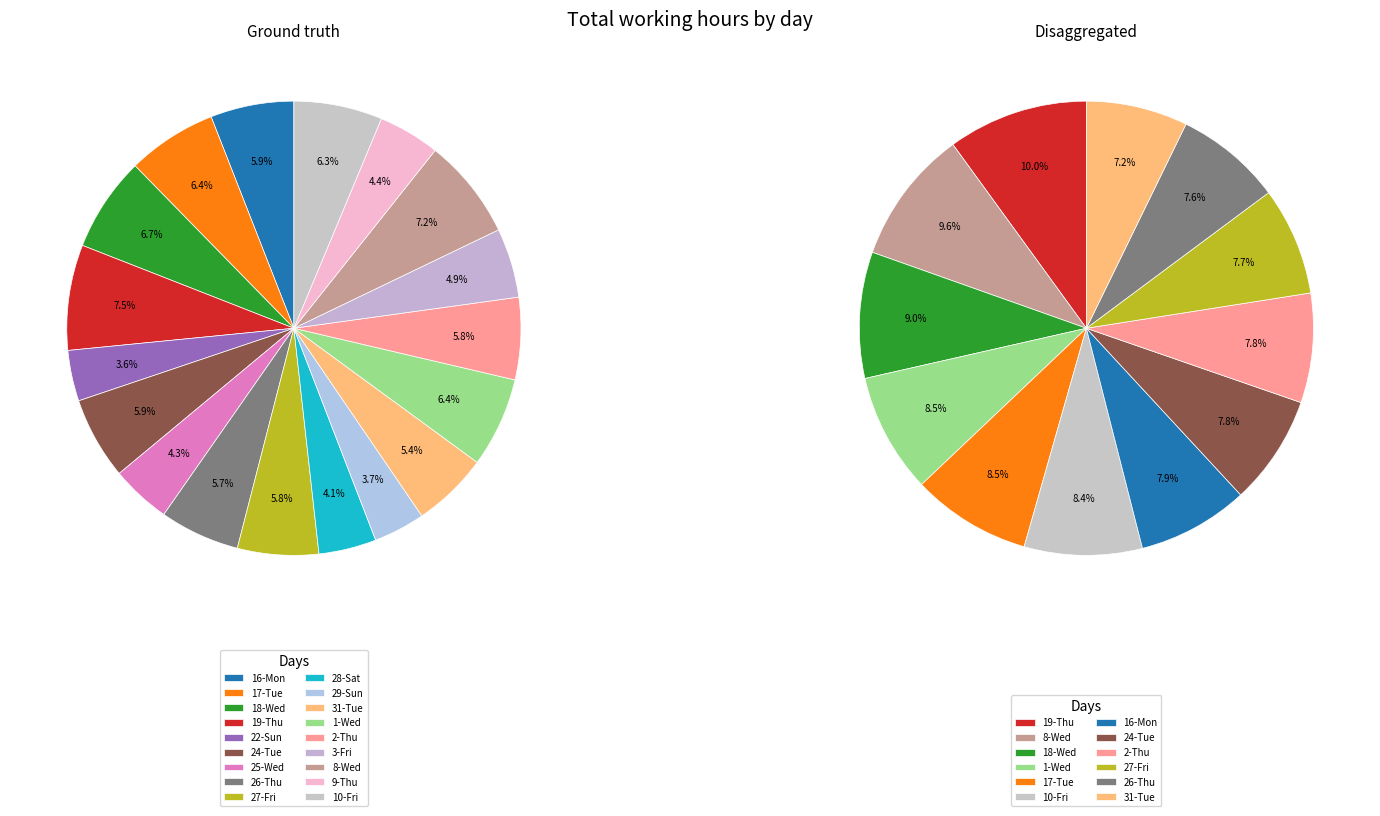

To the nearest percent, what percentage of the pie is 24-Tue?

6%